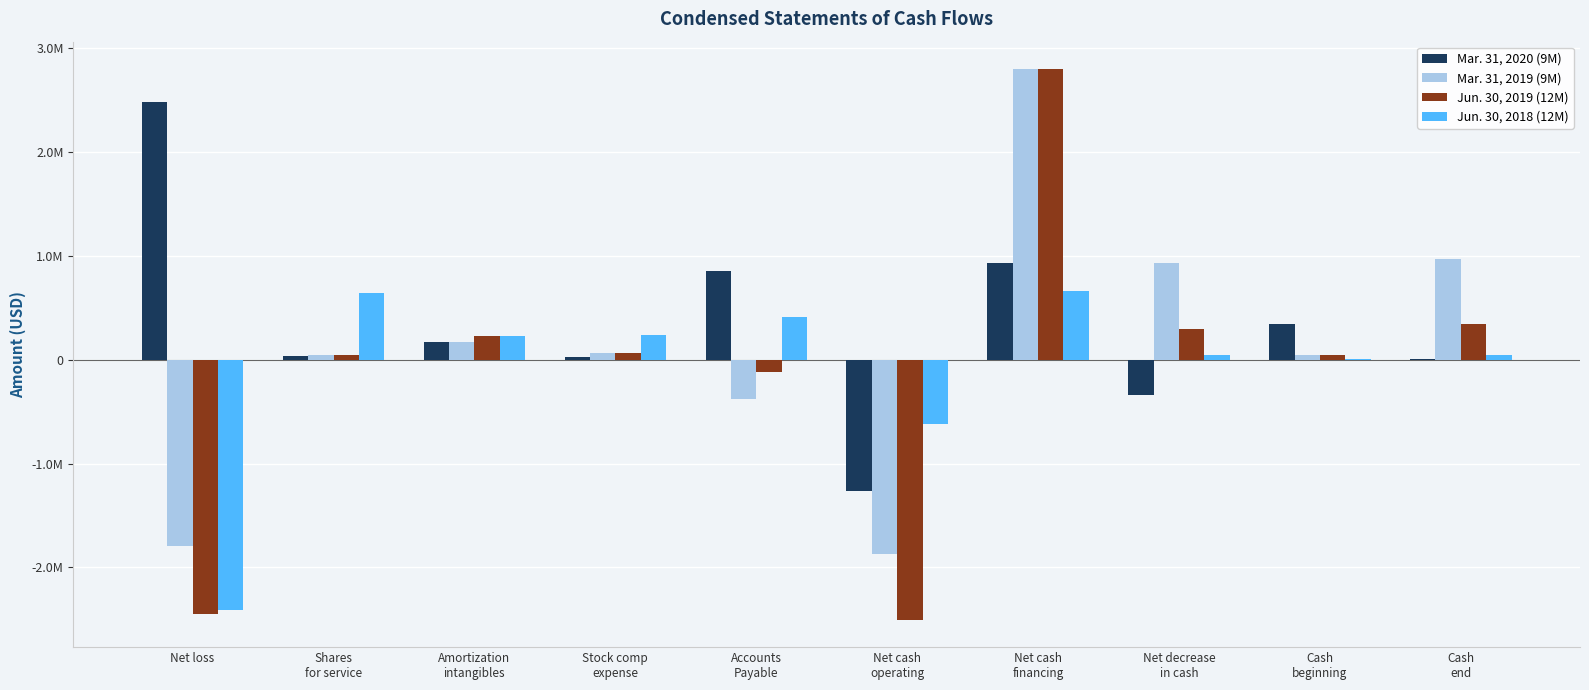

Are the bars horizontal?

No